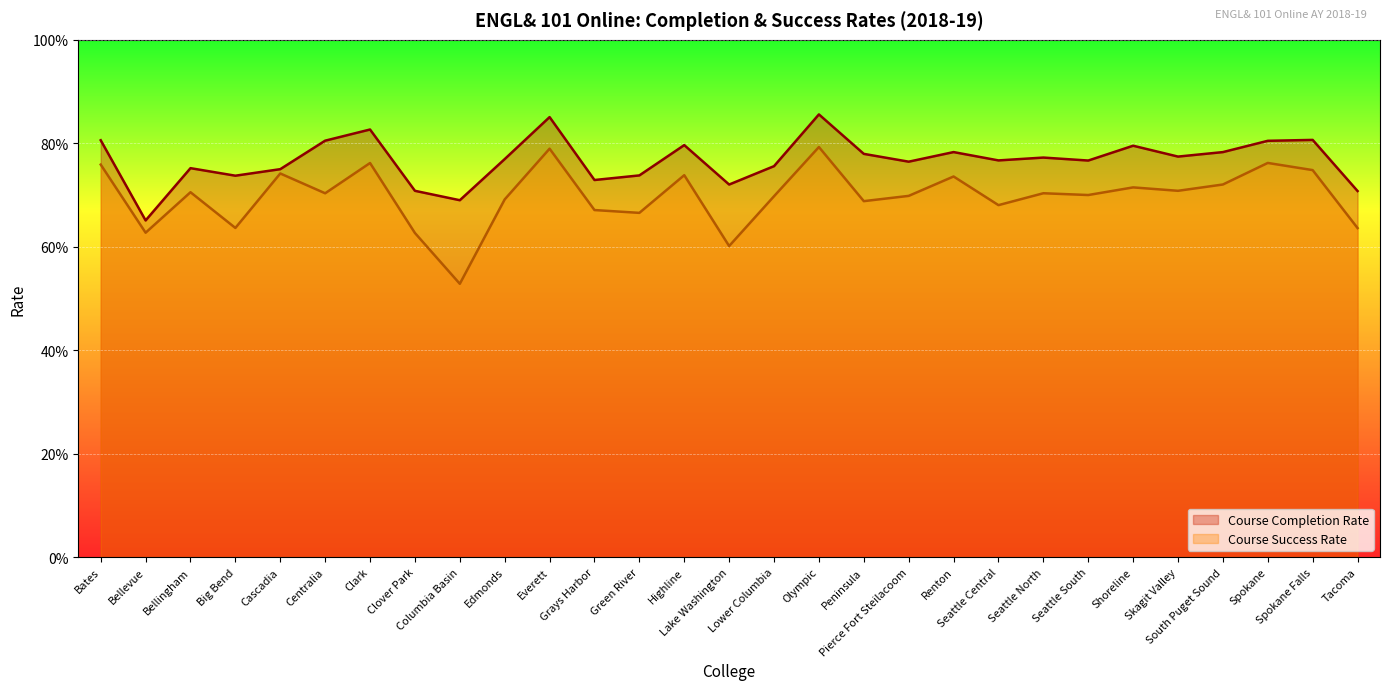

What is the spread (max minus min) of values at Big Bend?

0.1